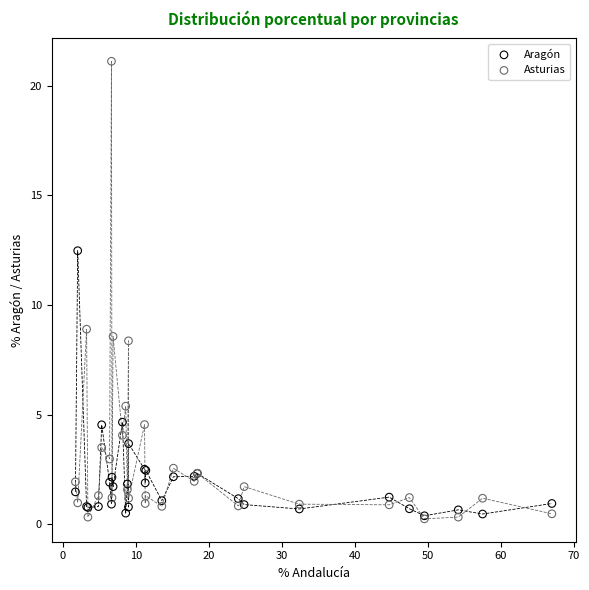

In the Asturias series, what Y value is closest to 10?

8.9